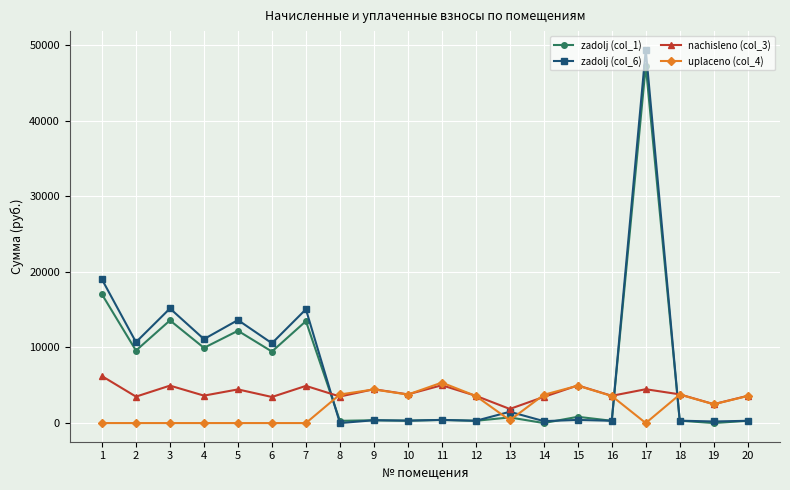

True or false: zadolj (col_1) has more than 1 points higher than both neighbors.

True